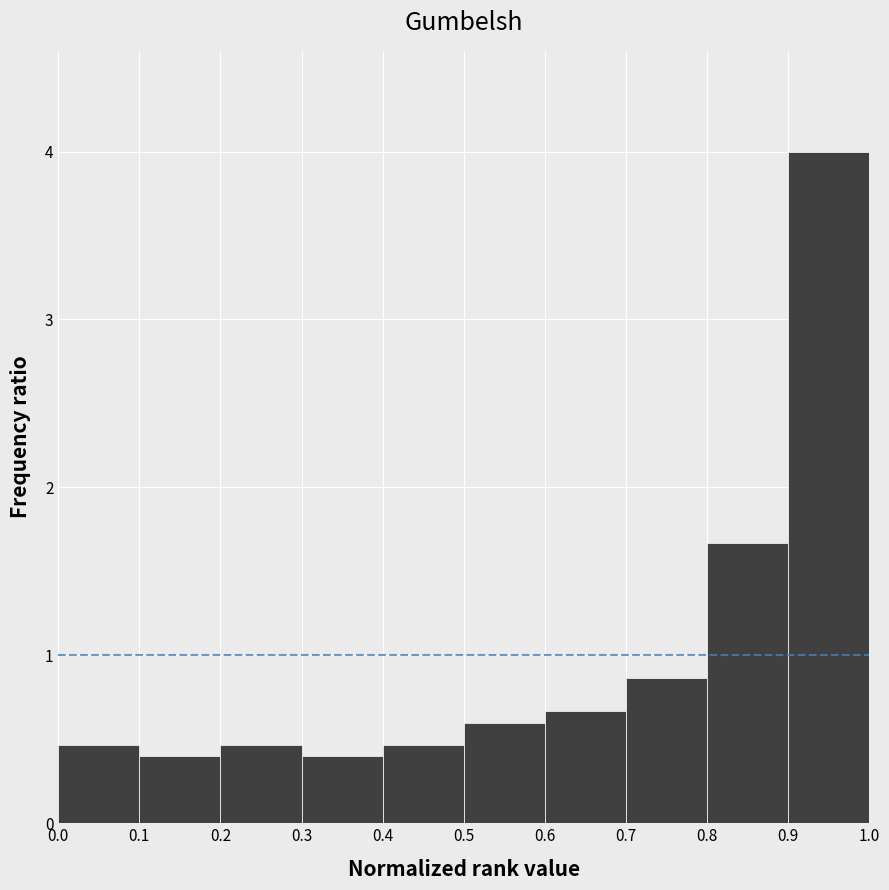

How tall is the bar that spans 0.8 to 0.9 on the x-axis? The values are not printed on the chart, so give them approximately, as read against the axis.

1.7